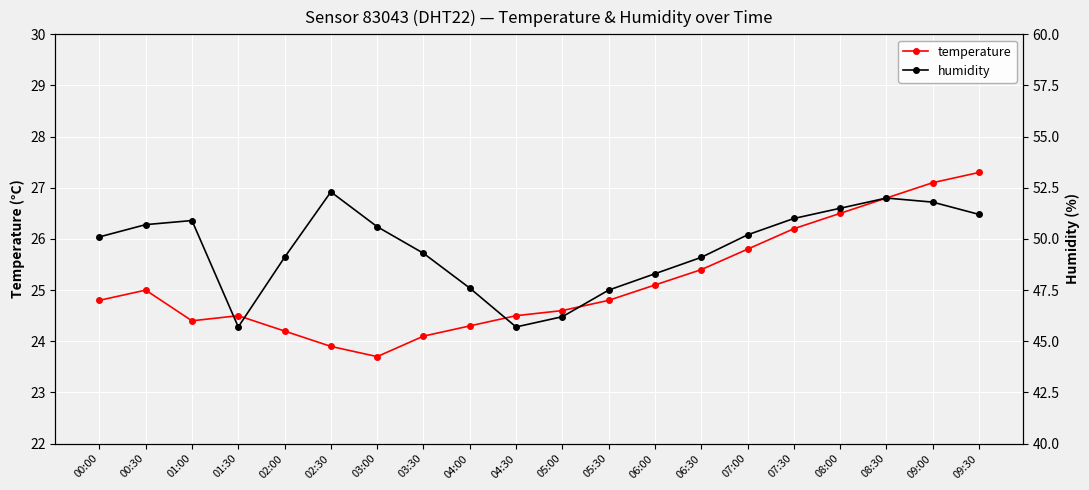

Which series changed the most between 02:00 and 07:30?

temperature